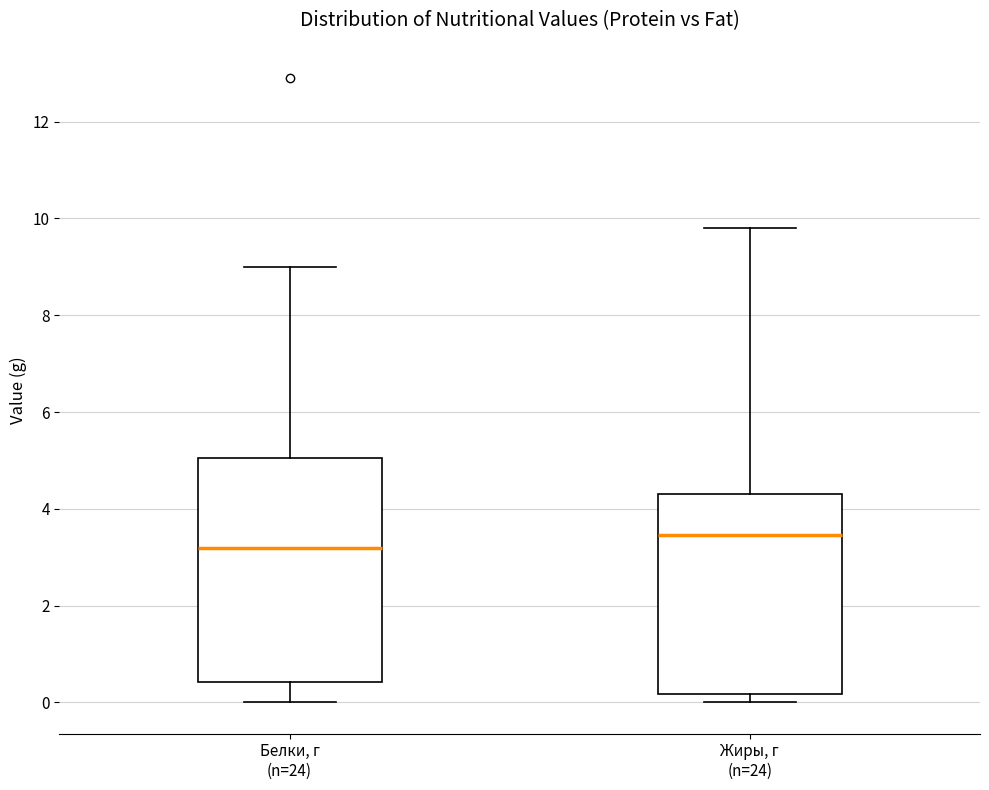

Comparing the boxes themselves (not the whiskers), which one is the tallest?

Белки, г (n=24)